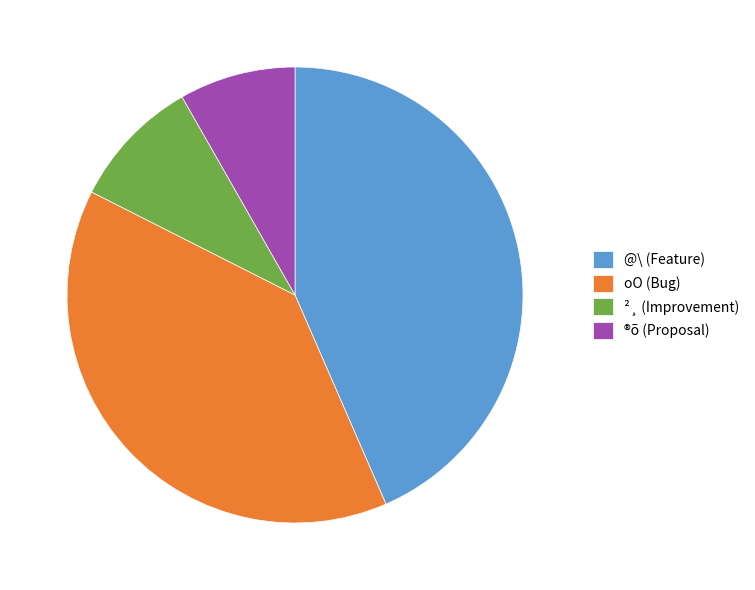

How many segments does this pie chart have?

4